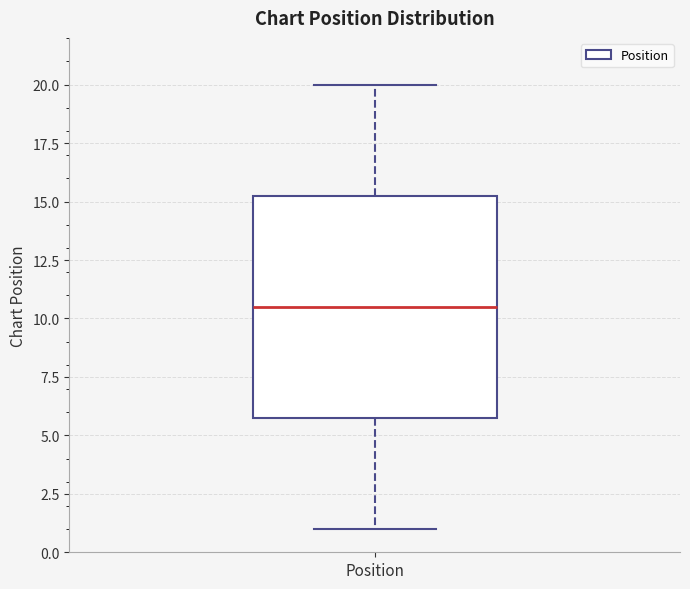

Where does the lower whisker of the box for Position end on the y-axis? The values are not printed on the chart, so give them approximately, as read against the axis.

1.0